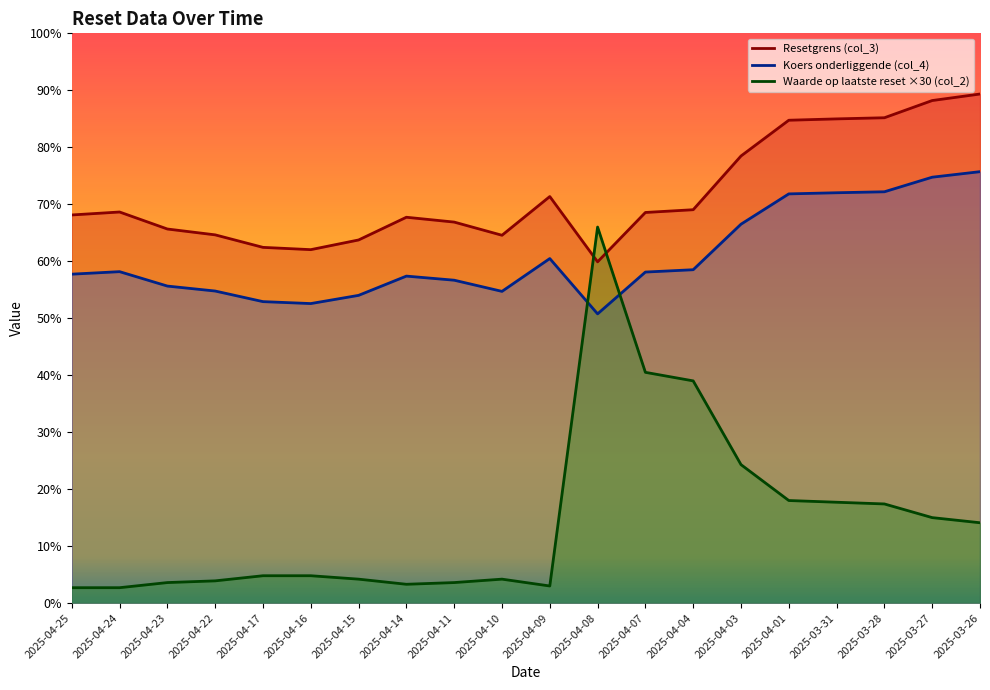

Which series has the largest total across all categories?

Resetgrens (col_3)